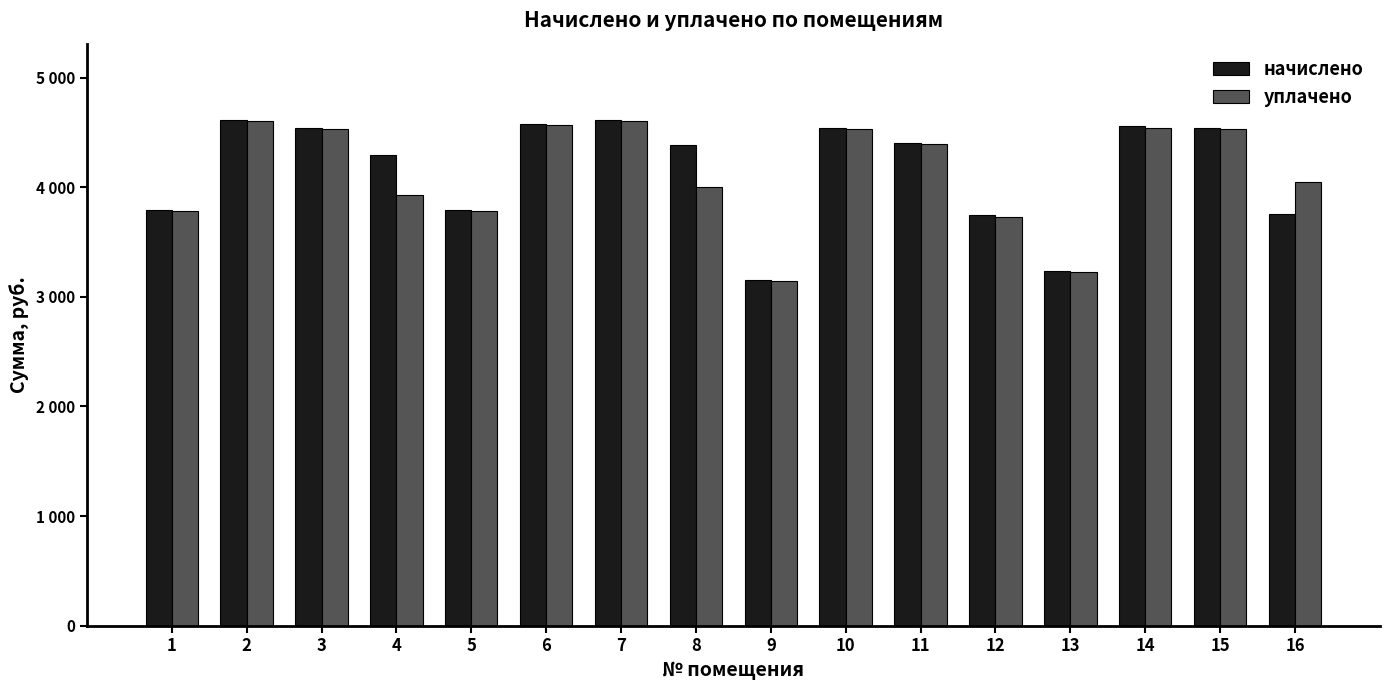

List the series in order of their peak value, lowest first.

уплачено, начислено